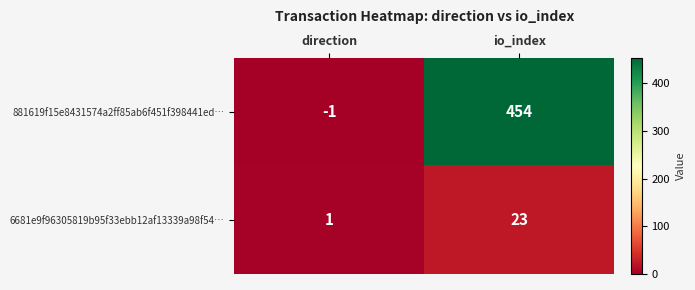

Reading left to right, list all the values displayed in this chart.

881619f15e8431574a2ff85ab6f451f398441ed…: direction=-1	io_index=454
6681e9f96305819b95f33ebb12af13339a98f54…: direction=1	io_index=23